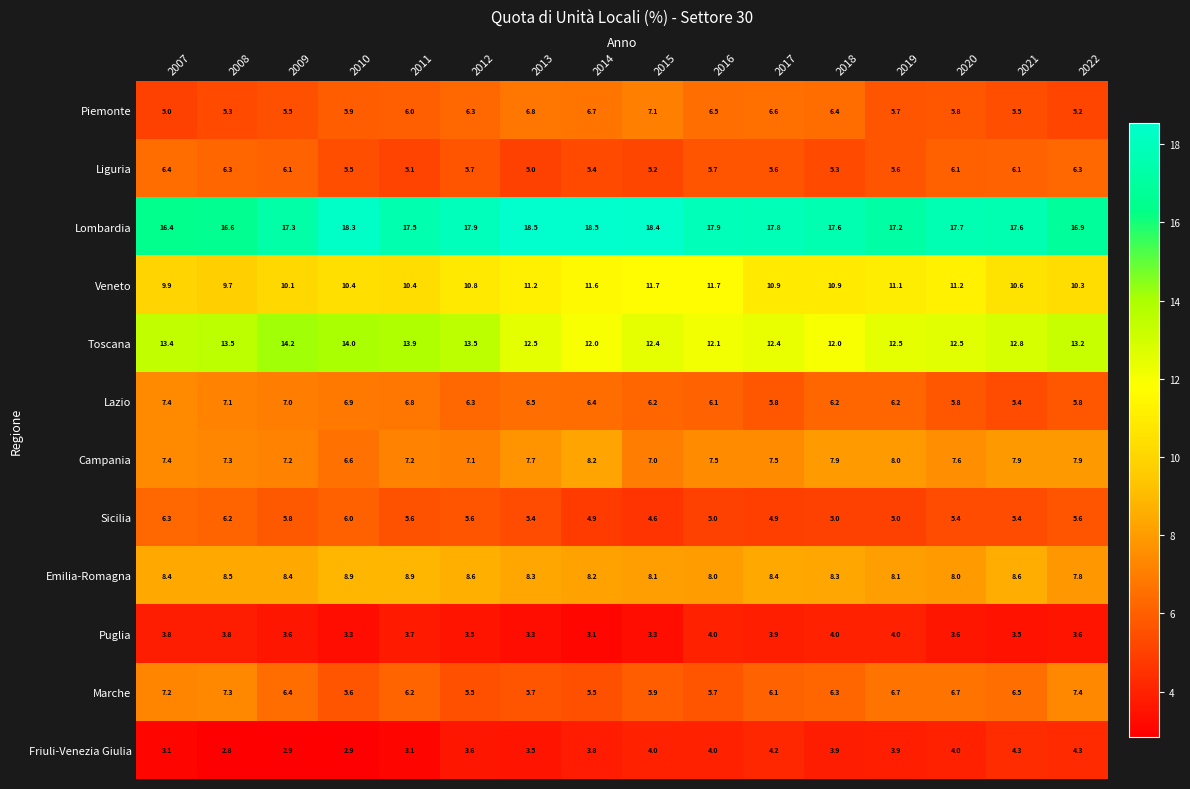

What value does the Toscana series have at 2014?

12.0